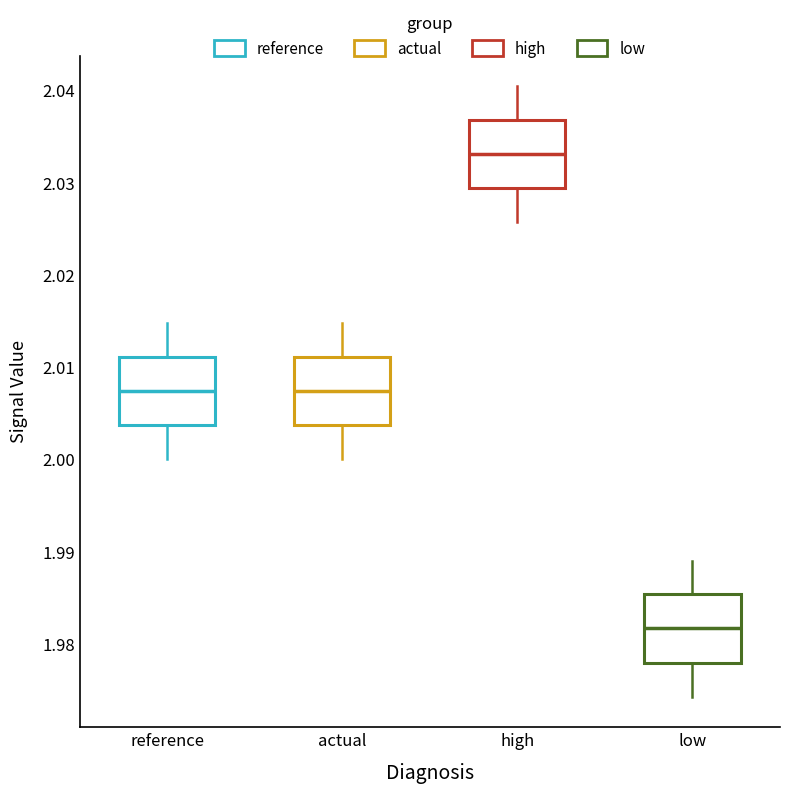

Reading left to right, transcribe this box plot: for each box, give where its median line is, the range the box spans, and where its two whiskers end, as read against the y-axis. The values are not printed on the chart, so give them approximately, as read against the axis.

reference: median 2.007, box 2.004 to 2.011, whiskers 2.000 to 2.015
actual: median 2.007, box 2.004 to 2.011, whiskers 2.000 to 2.015
high: median 2.033, box 2.029 to 2.037, whiskers 2.026 to 2.040
low: median 1.982, box 1.978 to 1.985, whiskers 1.974 to 1.989